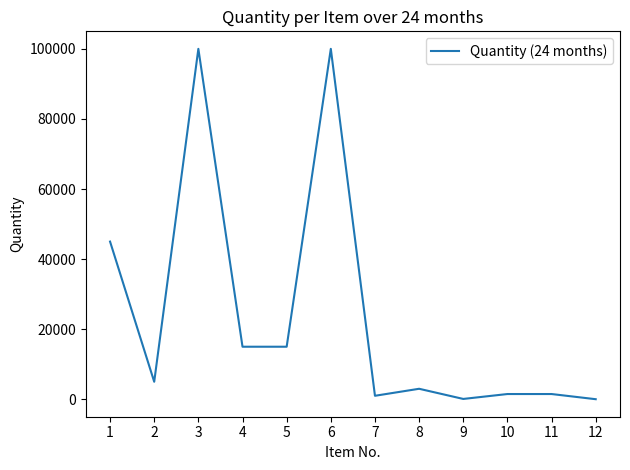

What is the average value?

23927